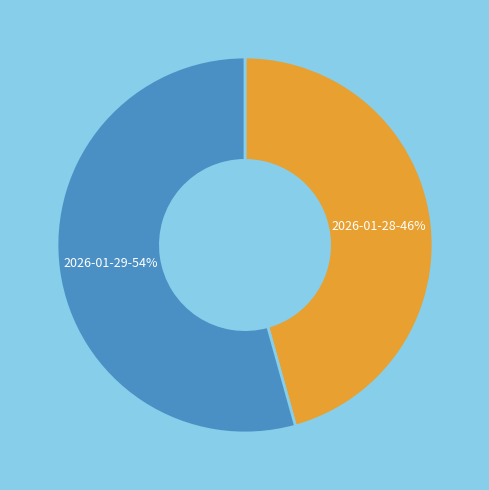

To the nearest percent, what is the average slice percentage?

50%